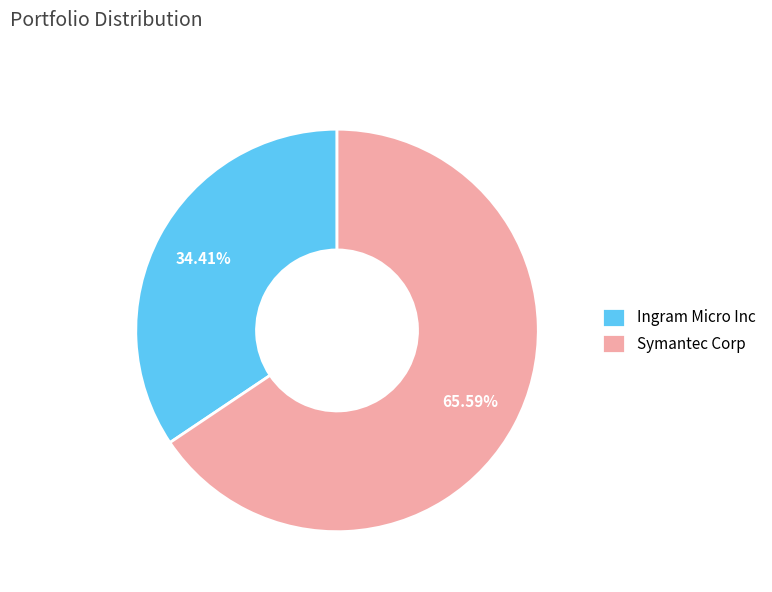

How many segments does this pie chart have?

2